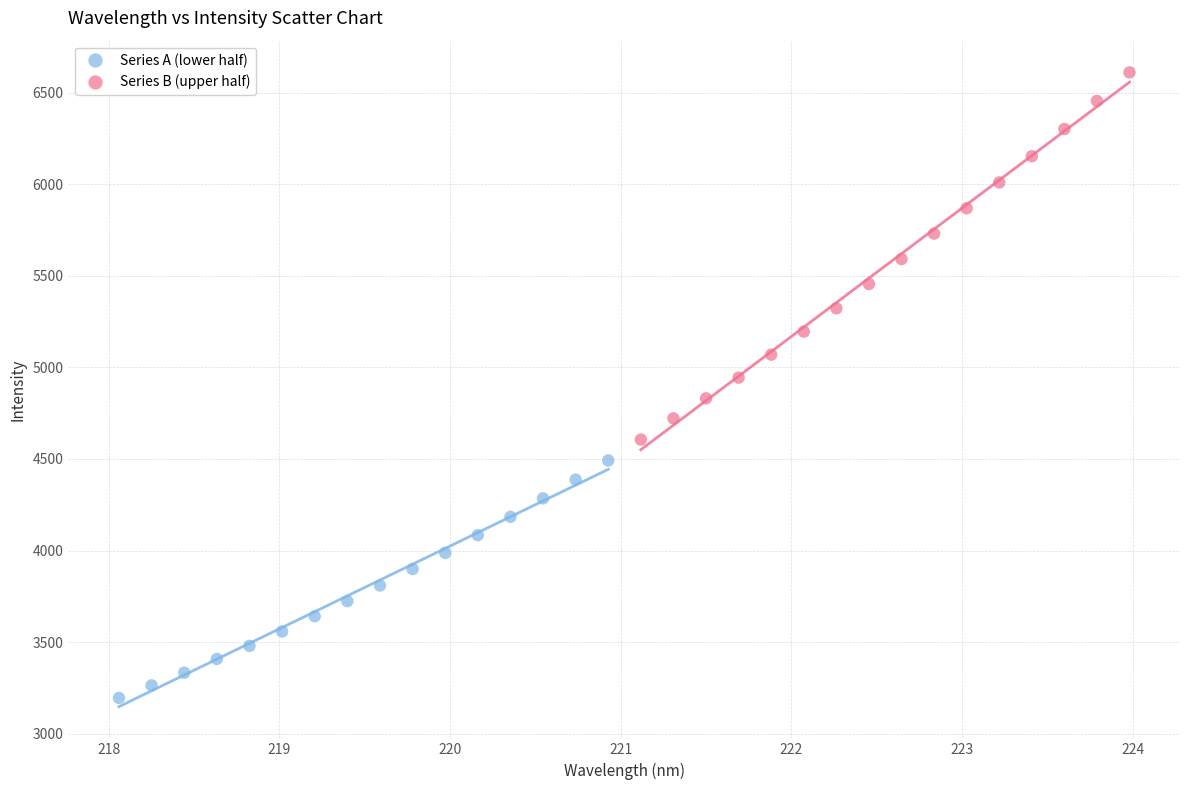

Which series reaches the maximum Y coordinate?

Series B (upper half)